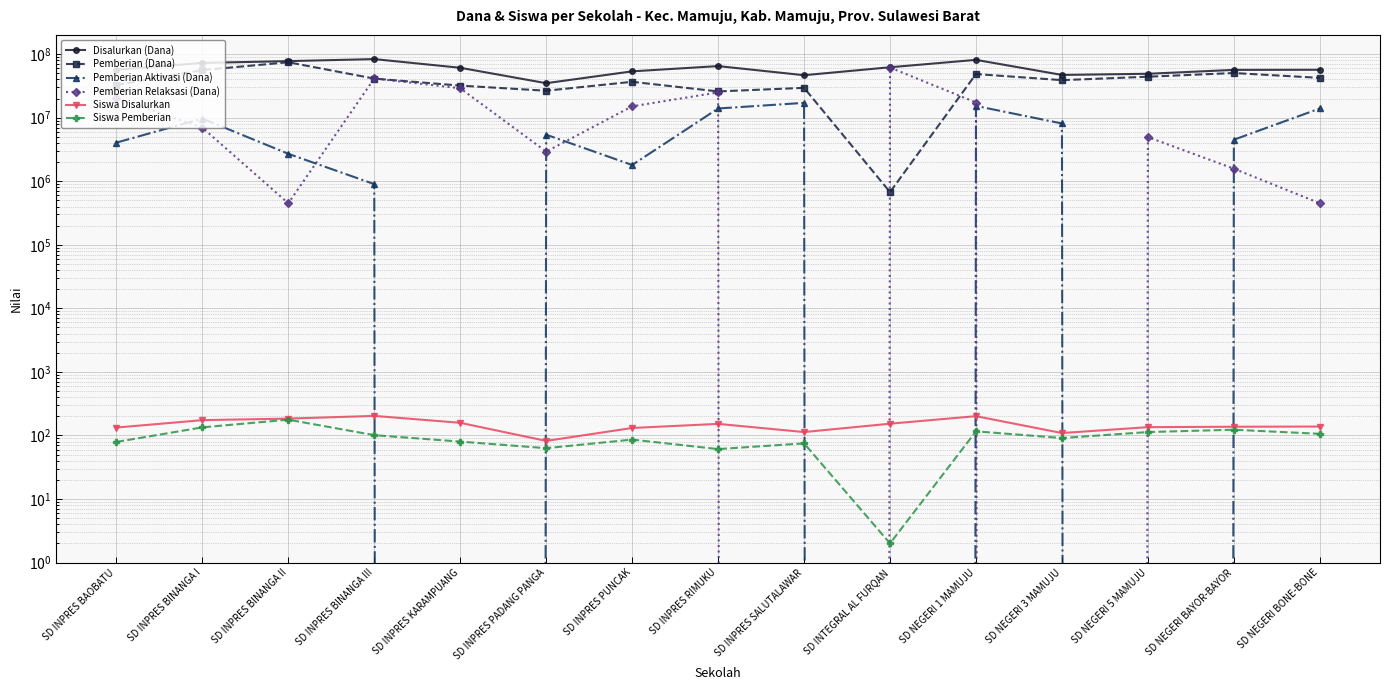

How many lines are shown in the chart?

6